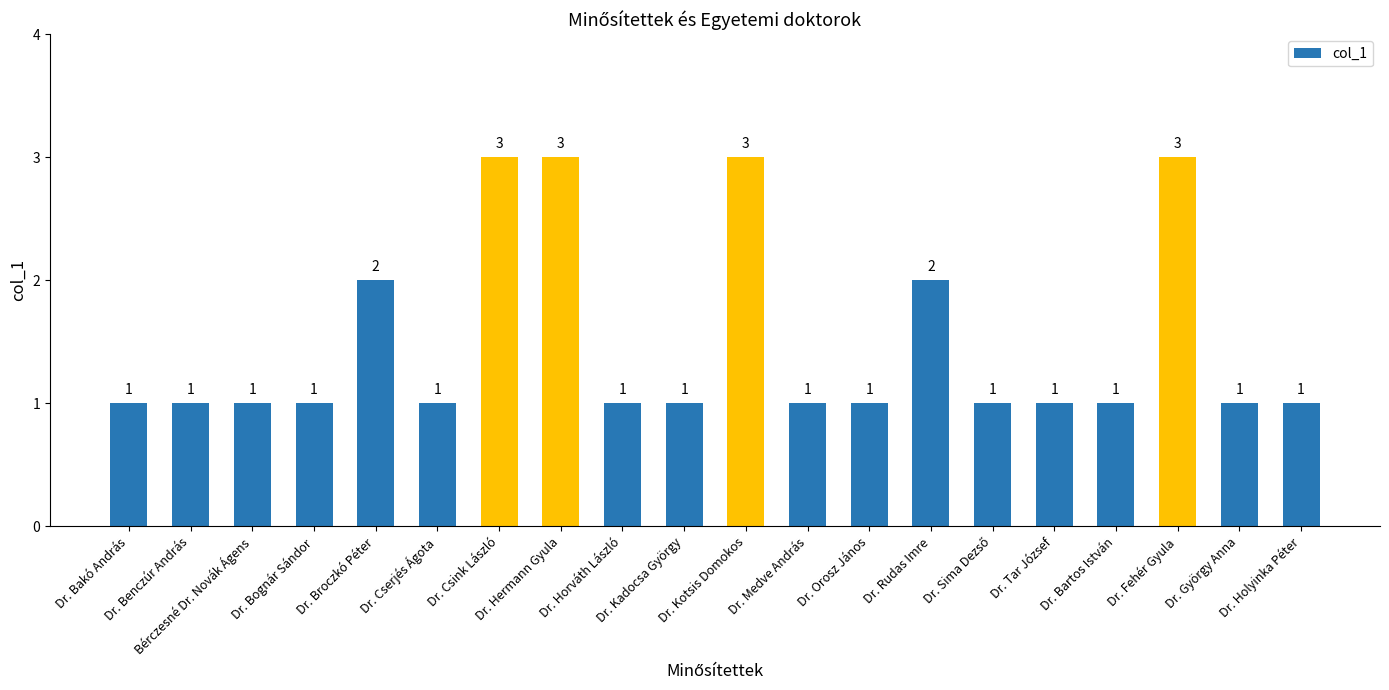

How many bars are there in total?

20